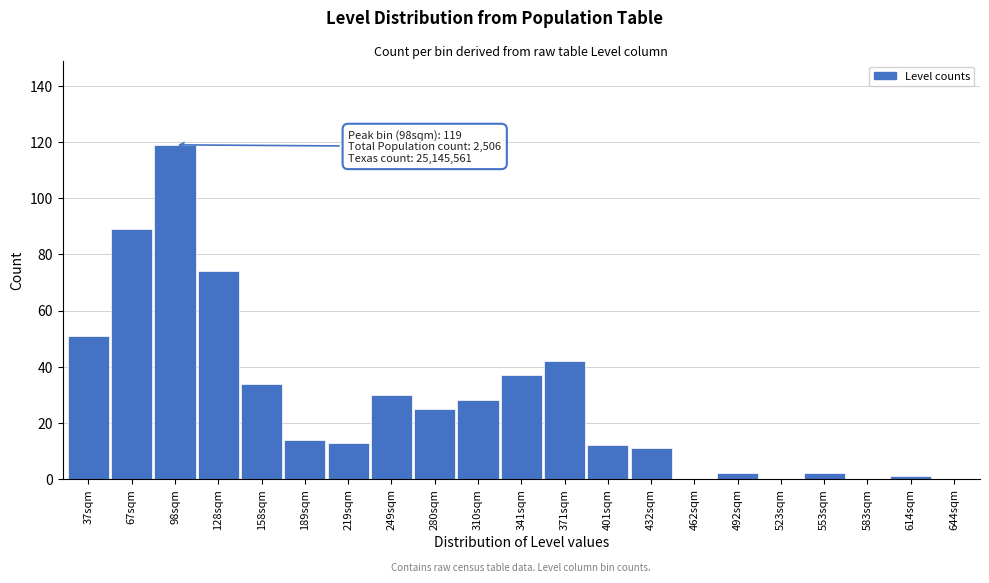

Reading left to right, what are all the values shown in this chart?

37sqm=51	67sqm=89	98sqm=119	128sqm=74	158sqm=34	189sqm=14	219sqm=13	249sqm=30	280sqm=25	310sqm=28	341sqm=37	371sqm=42	401sqm=12	432sqm=11	462sqm=0	492sqm=2	523sqm=0	553sqm=2	583sqm=0	614sqm=1	644sqm=0